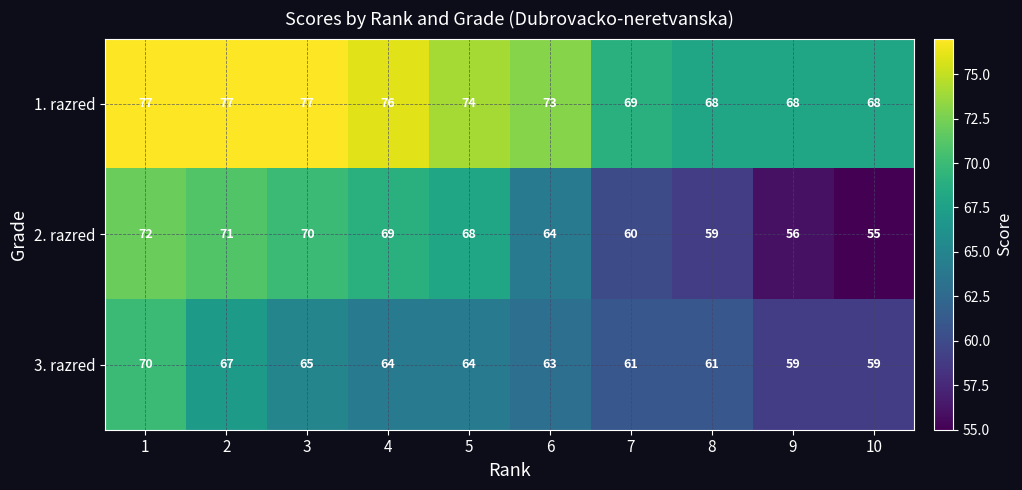

Count the 1. razred values in the range 68 to 77.

10